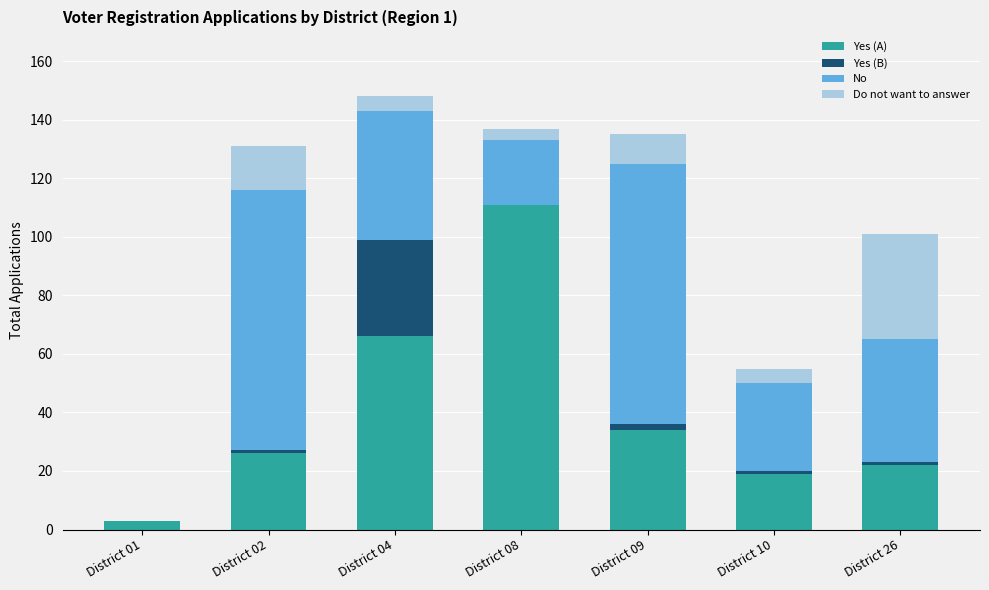

Are the bars horizontal?

No